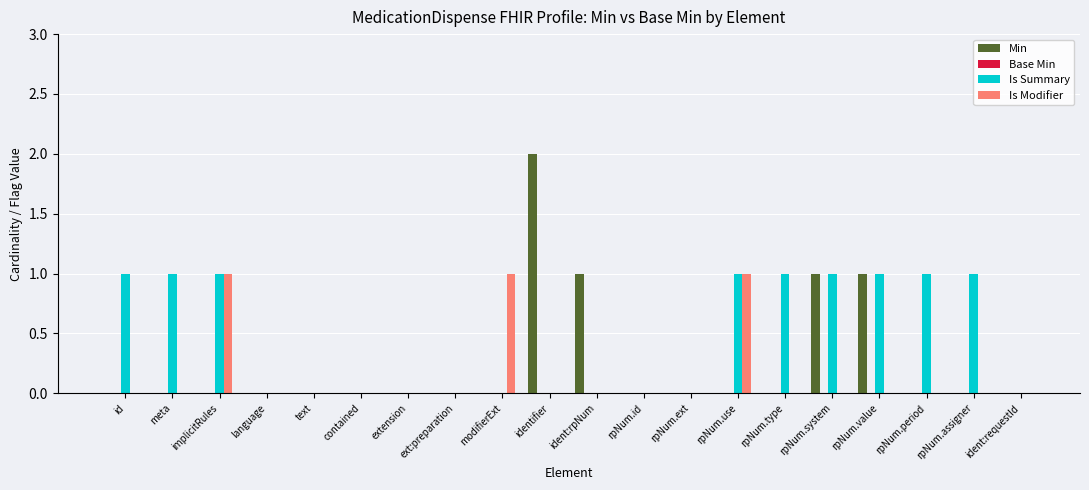

Which series has the largest total across all categories?

Is Summary